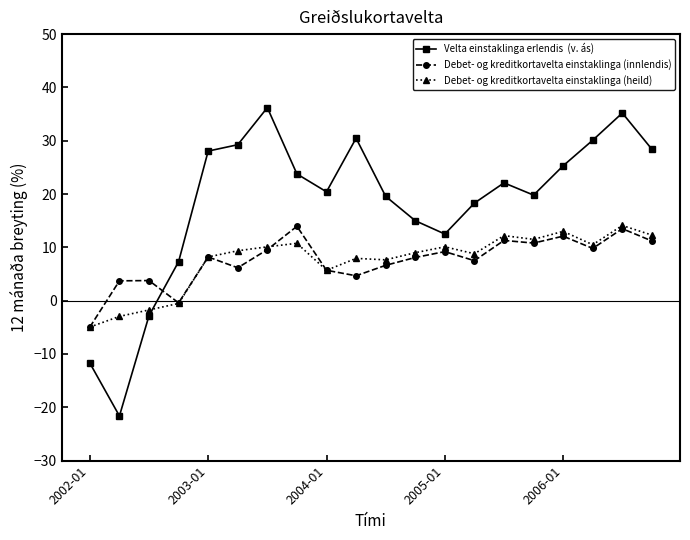

What is the smallest value displayed?

-21.6